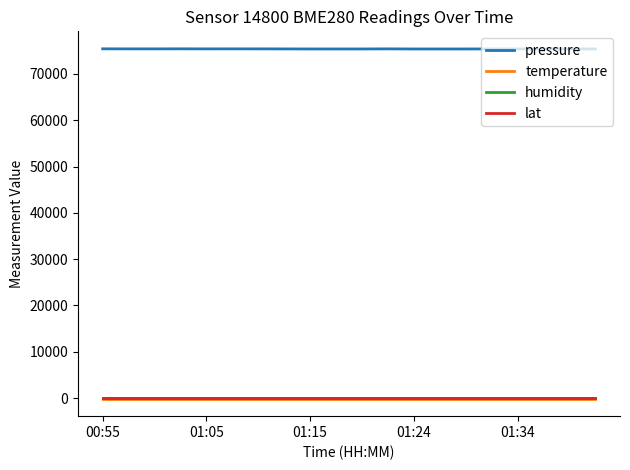

True or false: humidity and pressure intersect in this chart.

False